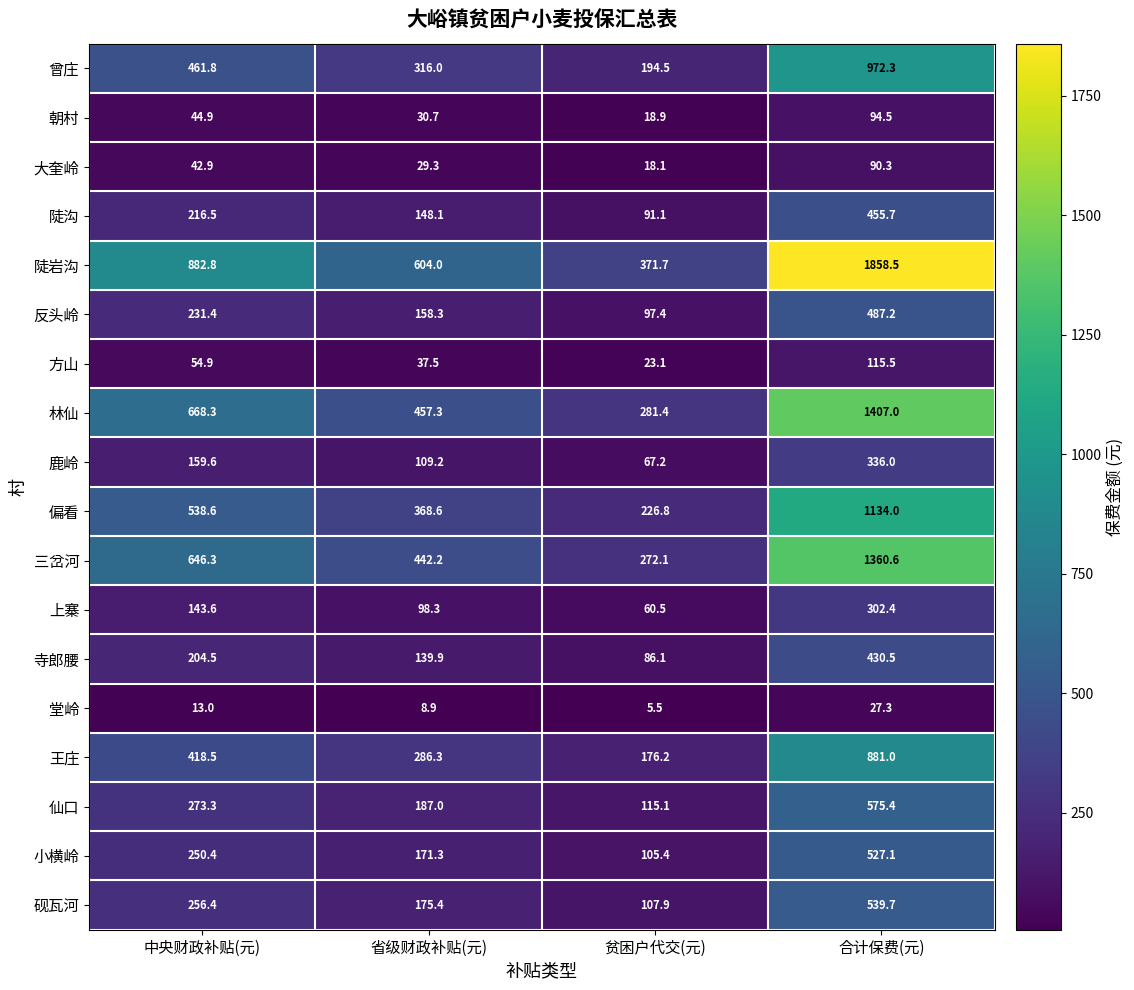

What is the sum of the 反头岭 values at 省级财政补贴(元) and 贫困户代交(元)?

255.7